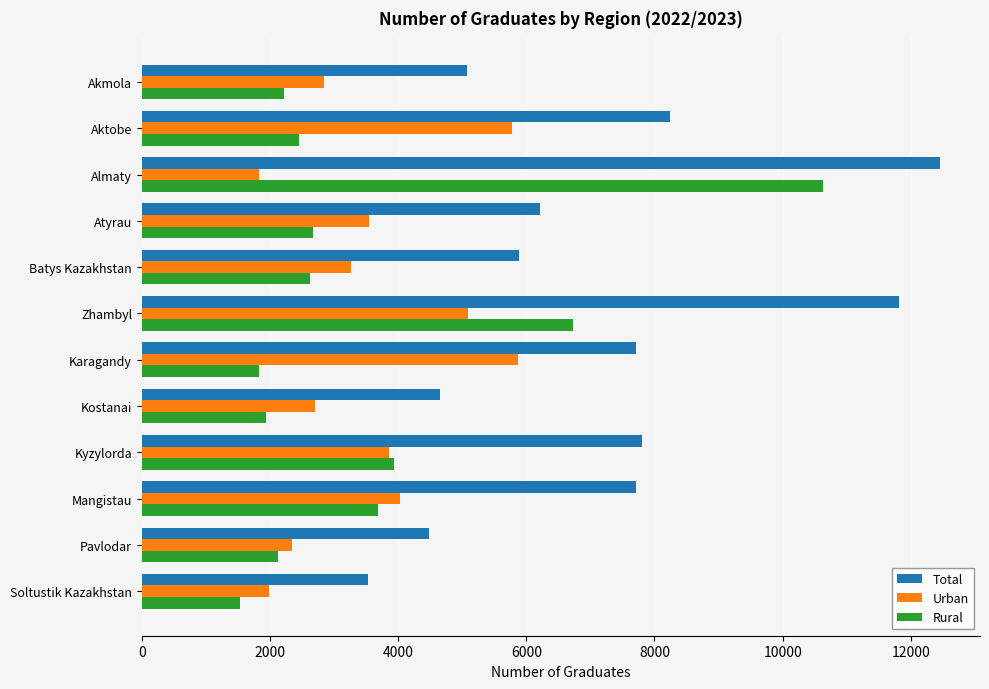

The Urban series shows 2846 at Akmola. True or false?

True